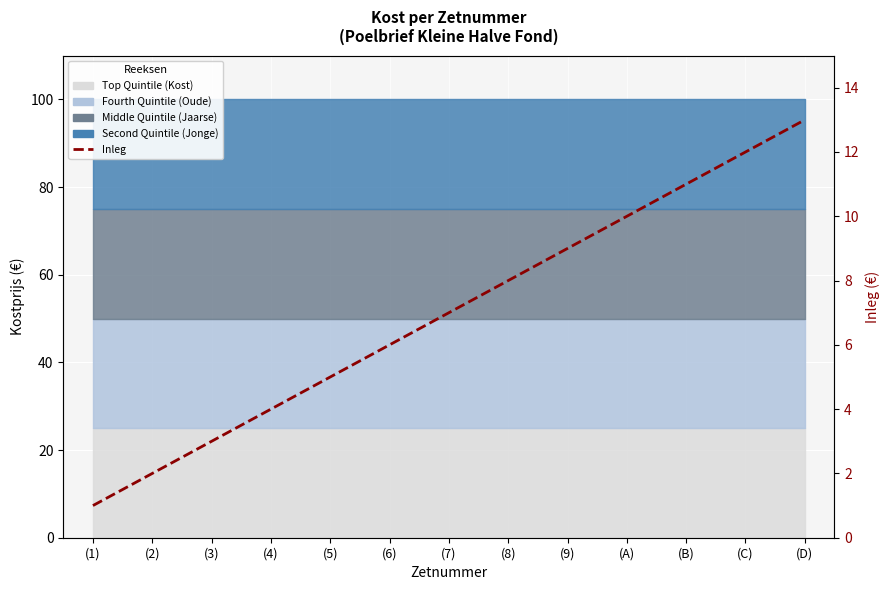

At which category does the chart reach its peak across all series?

(D)